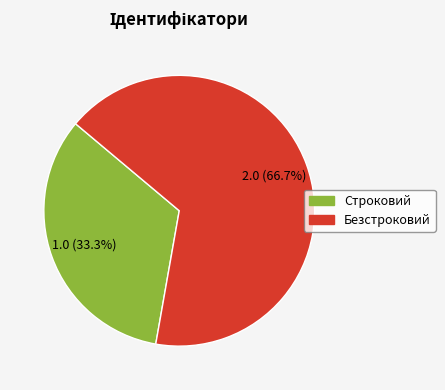

How many slices are in this pie chart?

2